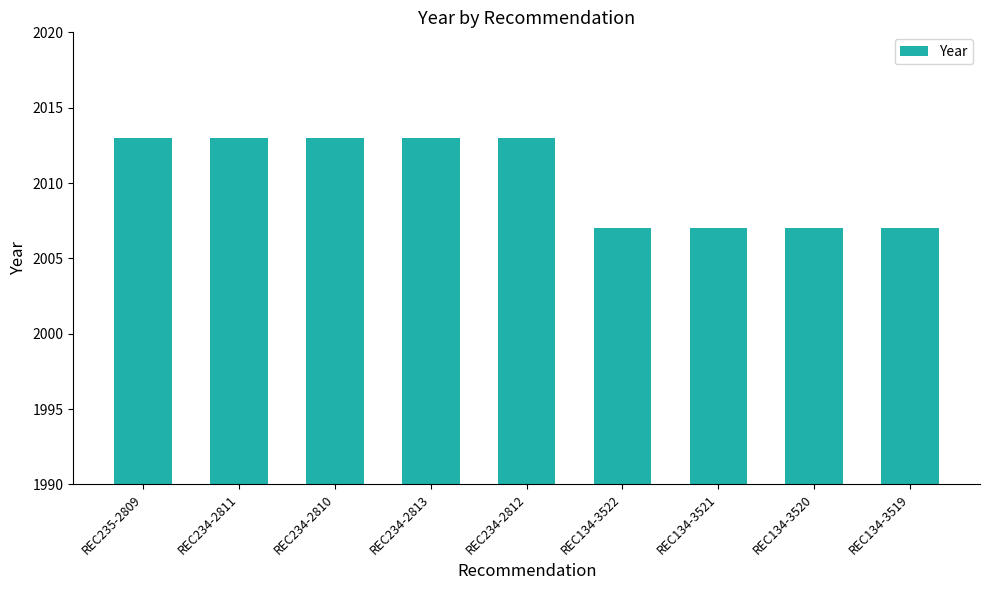

What is the ratio of the value at REC234-2811 to the value at REC134-3522?

1.0